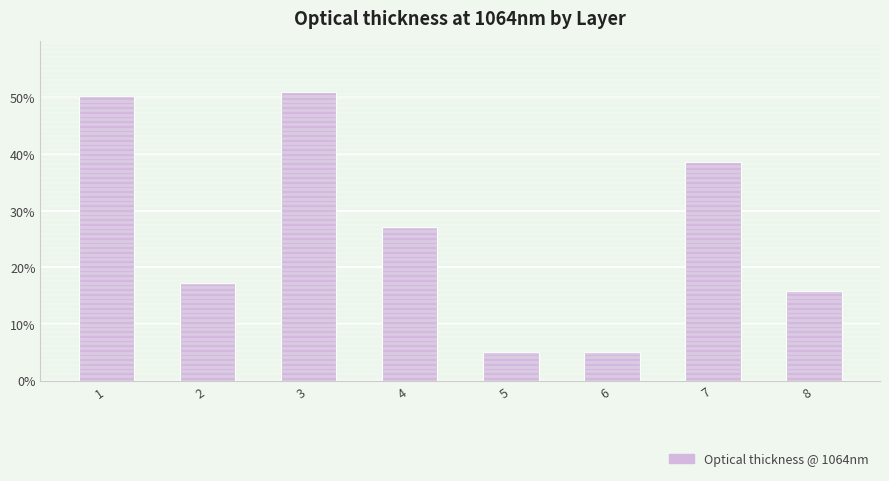

The value at 4 is 0.3. True or false?

True